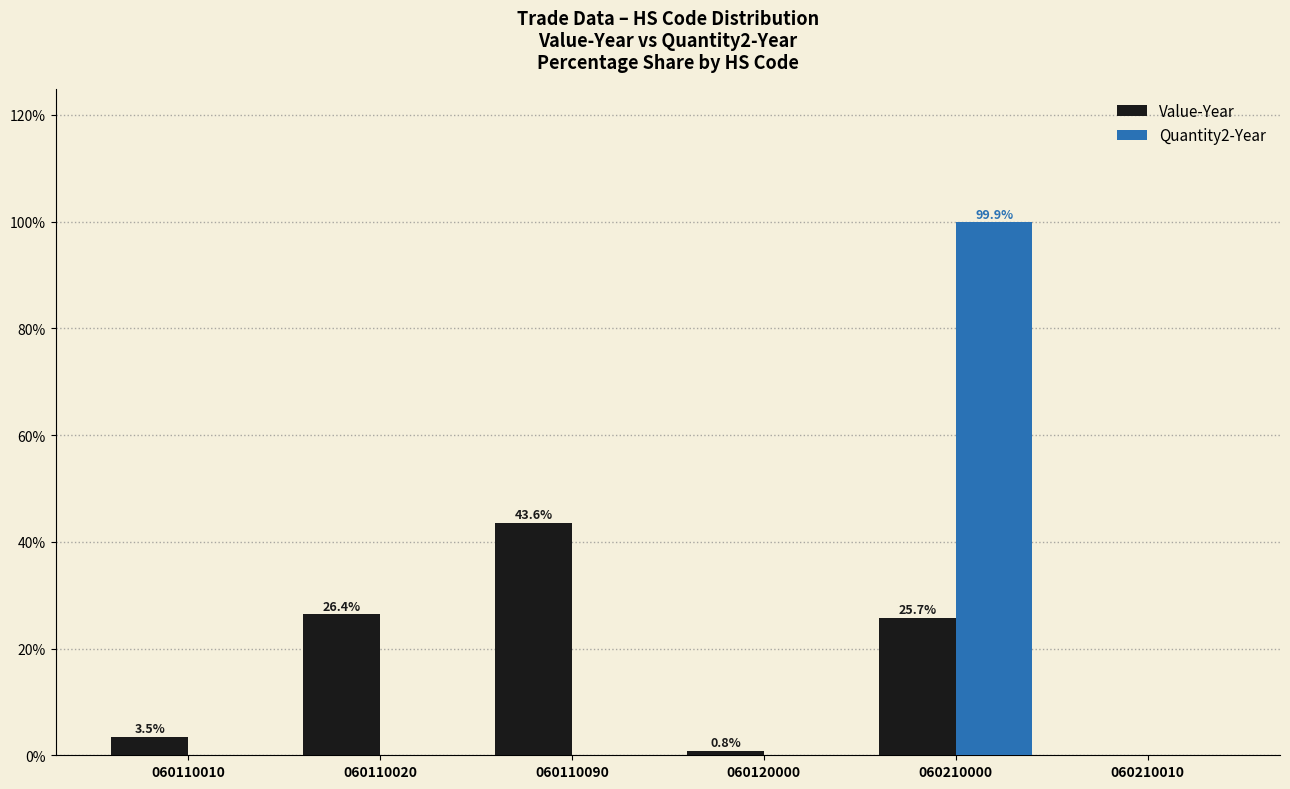

Between 060110010 and 060210010, which series saw the biggest shift?

Value-Year